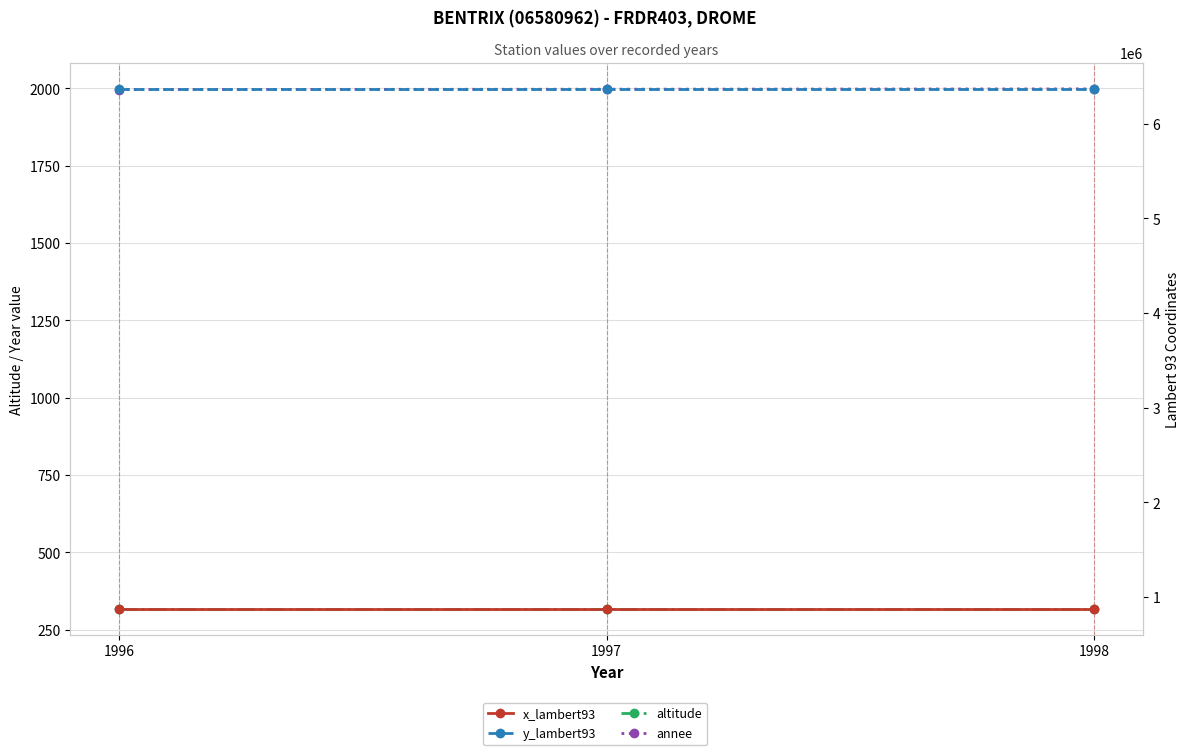

Reading left to right, extract all data points from this chart.

altitude: 317	317	317
annee: 1996	1997	1998
x_lambert93: 875040	875040	875040
y_lambert93: 6368032	6368032	6368032